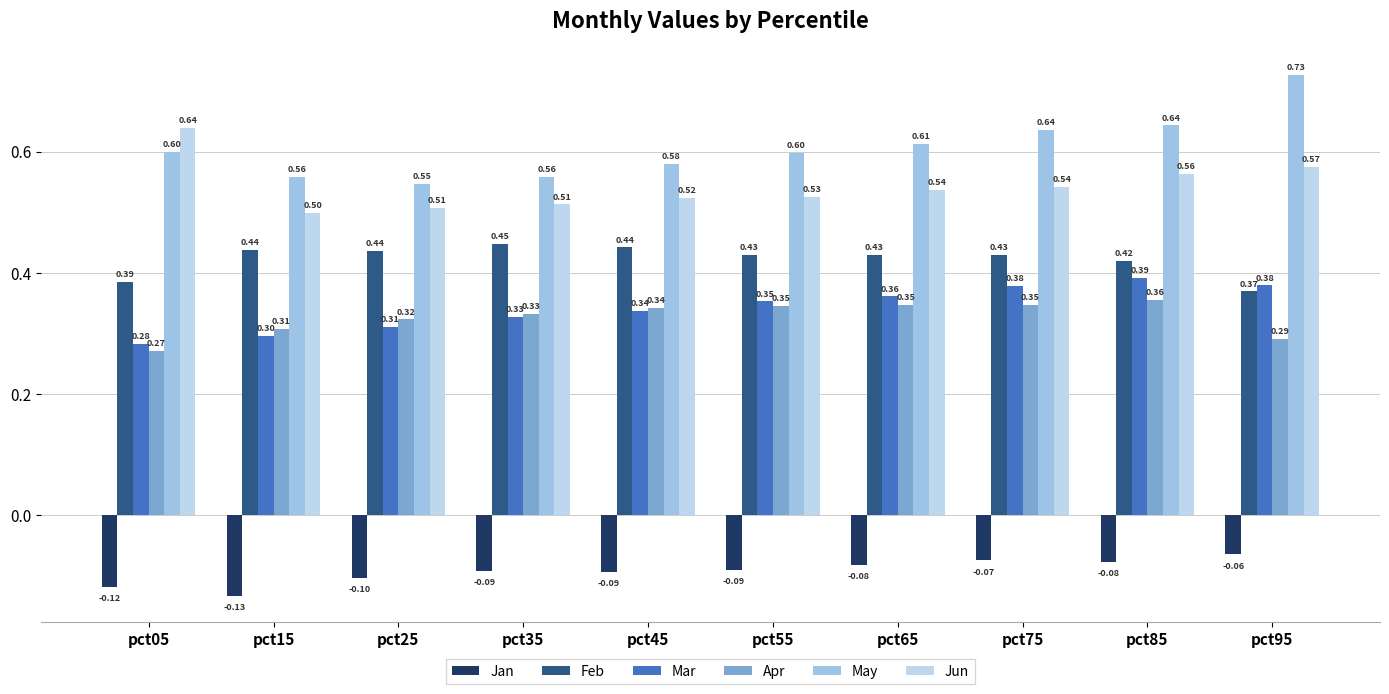

Which series has the largest range (max minus min)?

May